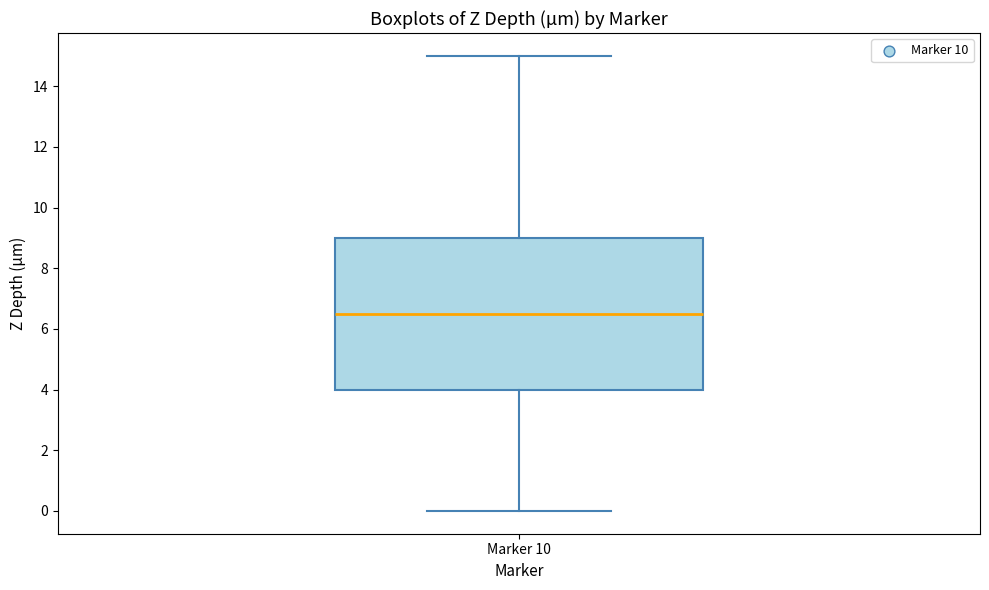

Where is the upper edge of the box for Marker 10 on the y-axis? The values are not printed on the chart, so give them approximately, as read against the axis.

9.0